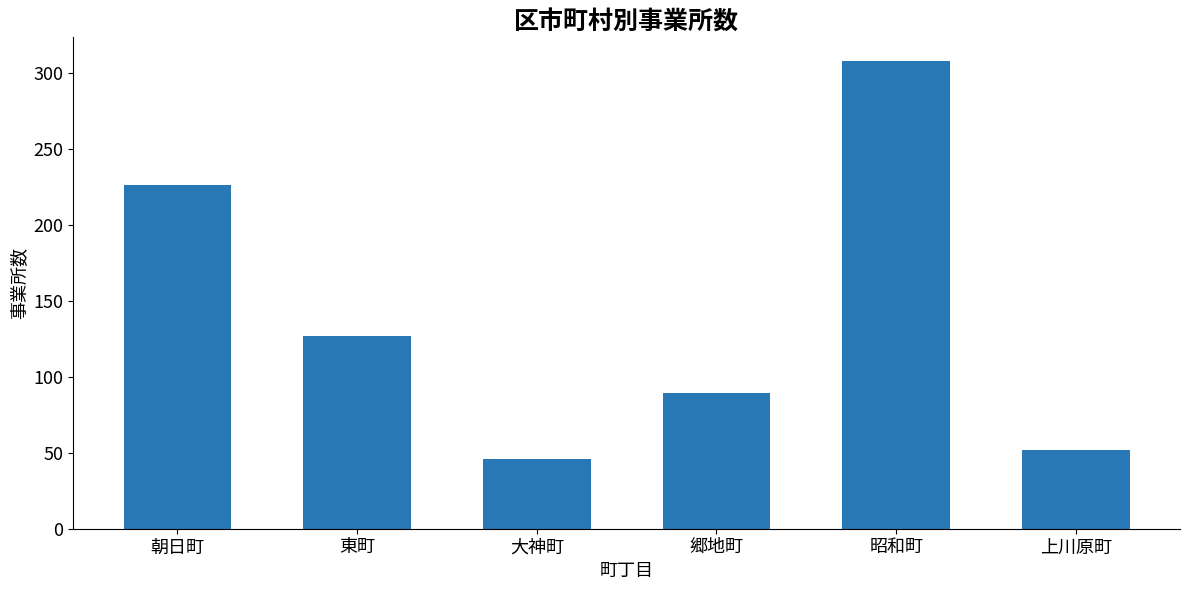

List the labels in order of value, largest first.

昭和町, 朝日町, 東町, 郷地町, 上川原町, 大神町